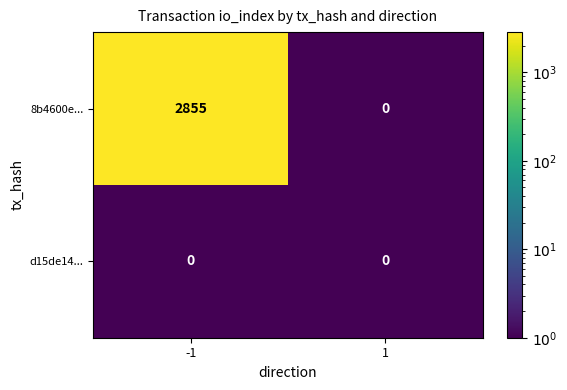

The 8b4600e... series shows 2855 at -1. True or false?

True